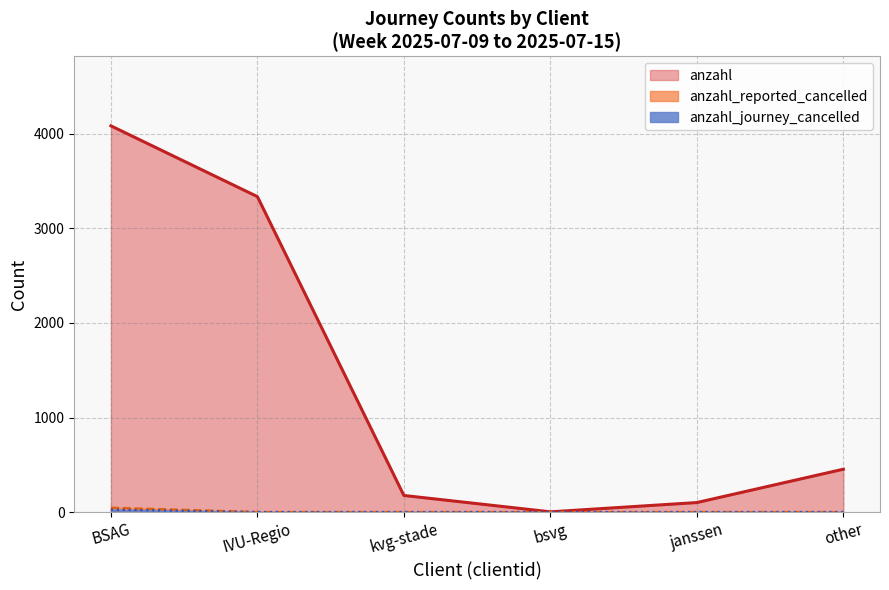

What is the difference between the anzahl values at IVU-Regio and kvg-stade?

3162